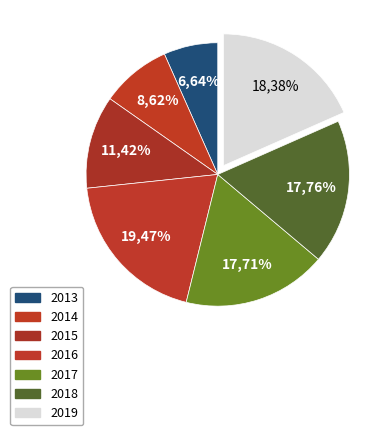

To the nearest percent, what is the difference between the largest and smallest slice percentages?

13%